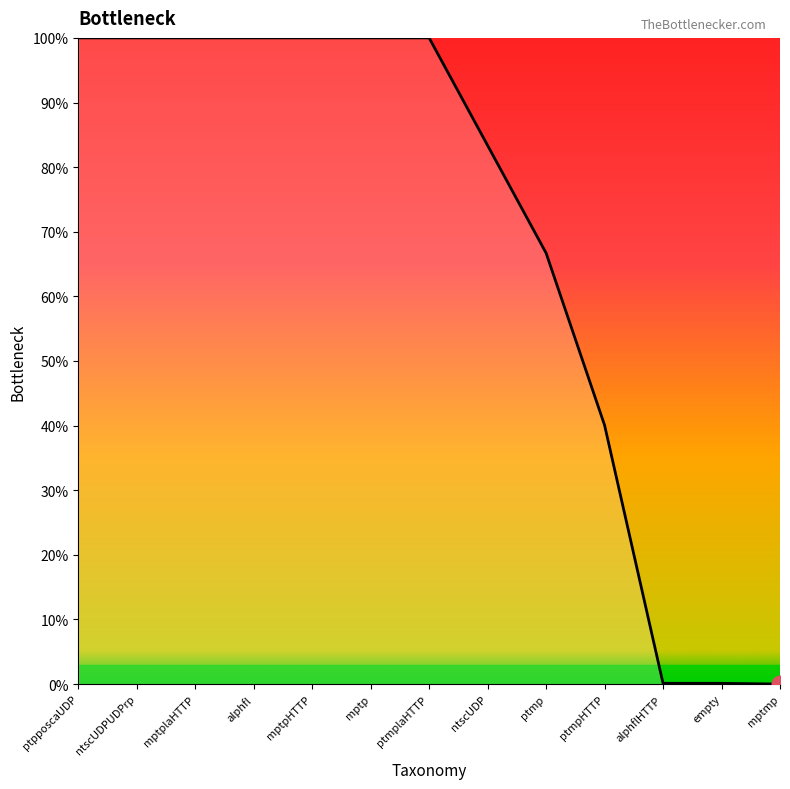

The value at alphfl is 173.2. True or false?

False